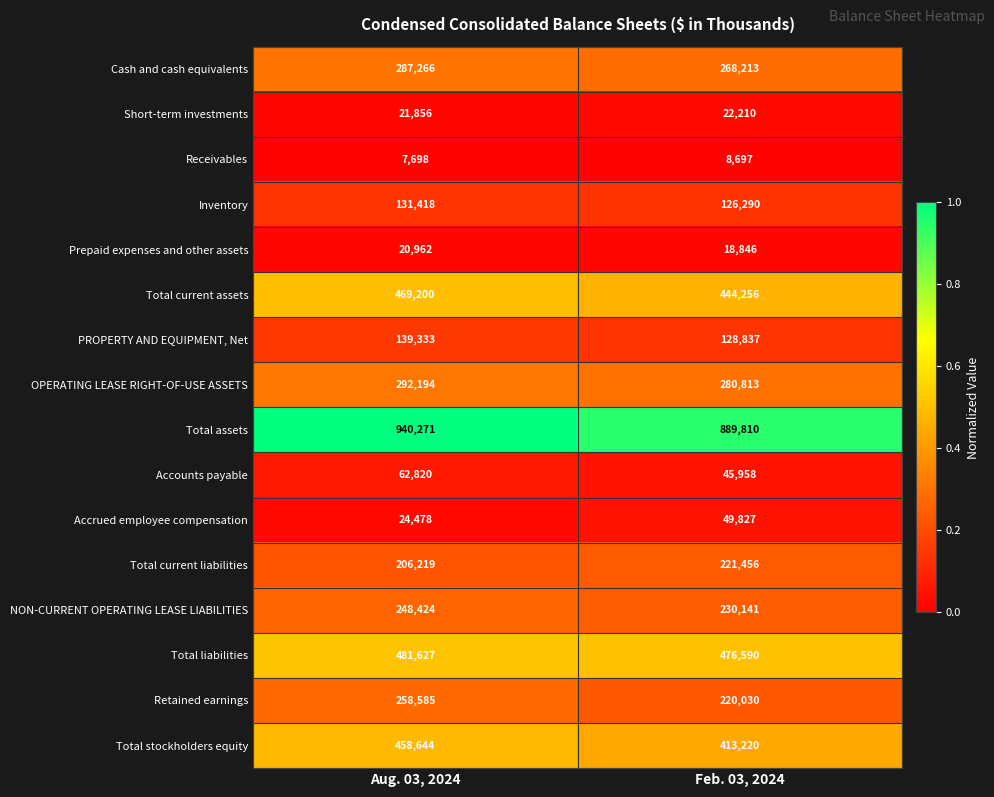

What is the approximate value of Accrued employee compensation at Feb. 03, 2024, to the nearest 50?

49850